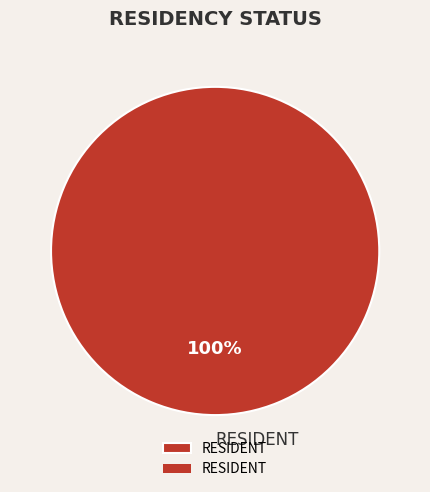

The RESIDENT slice represents 100% of the pie. True or false?

True